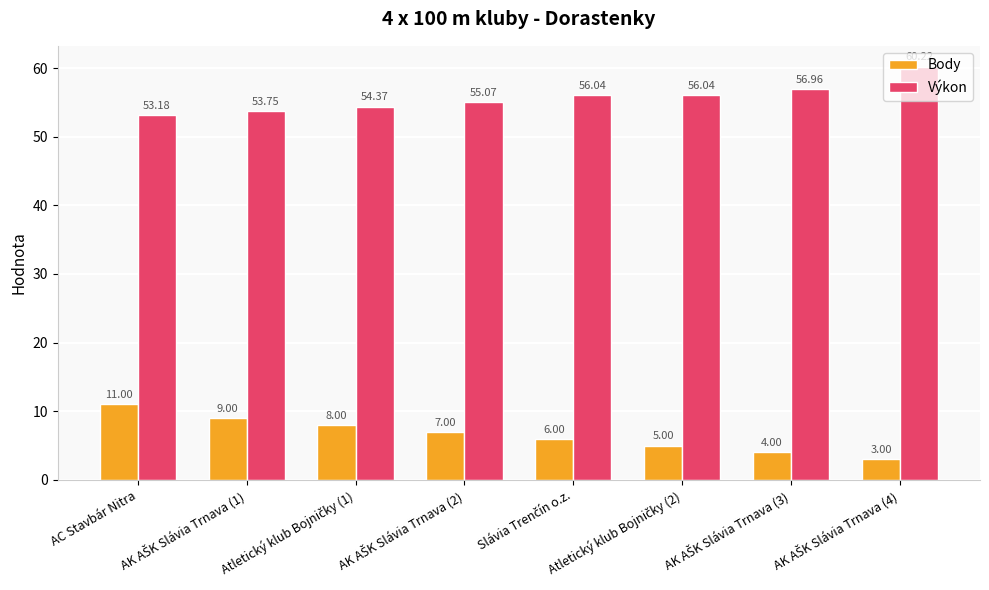

Reading left to right, extract all data points from this chart.

Body: 11.0	9.0	8.0	7.0	6.0	5.0	4.0	3.0
Výkon: 53.2	53.8	54.4	55.1	56.0	56.0	57.0	60.2